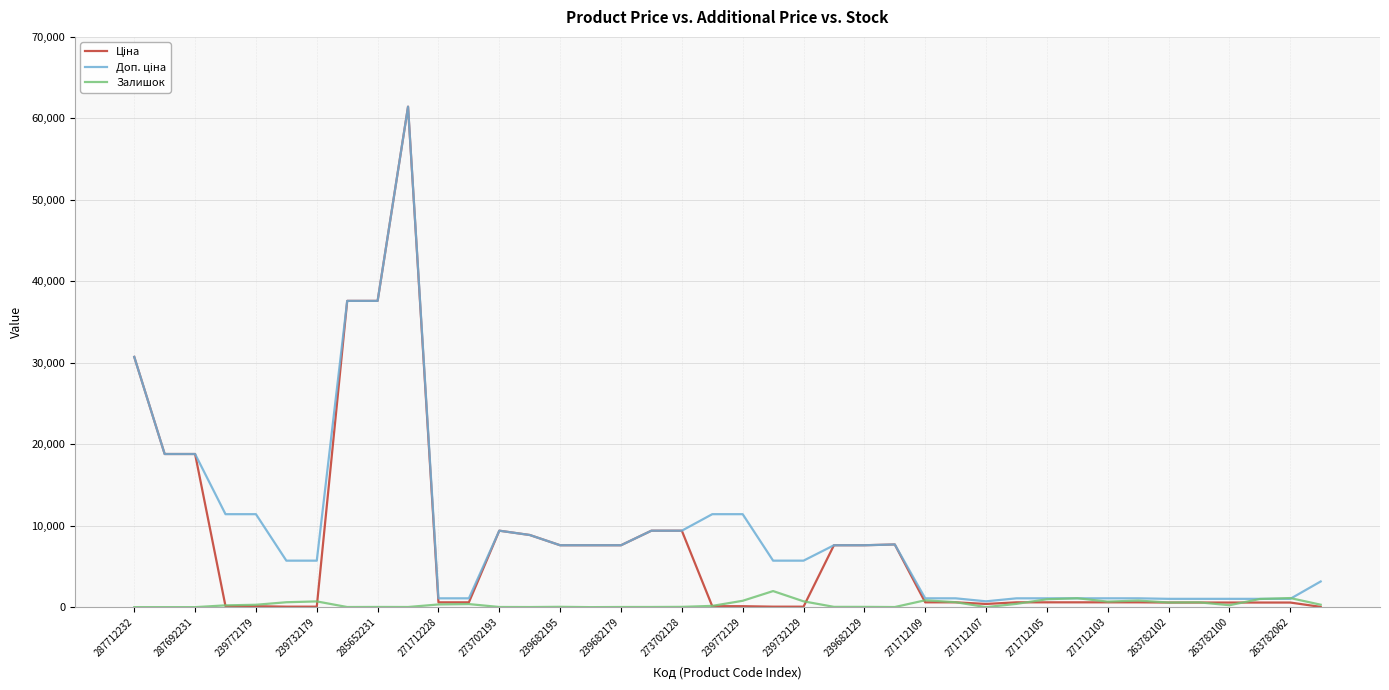

What is the greatest value displayed?

61434.3